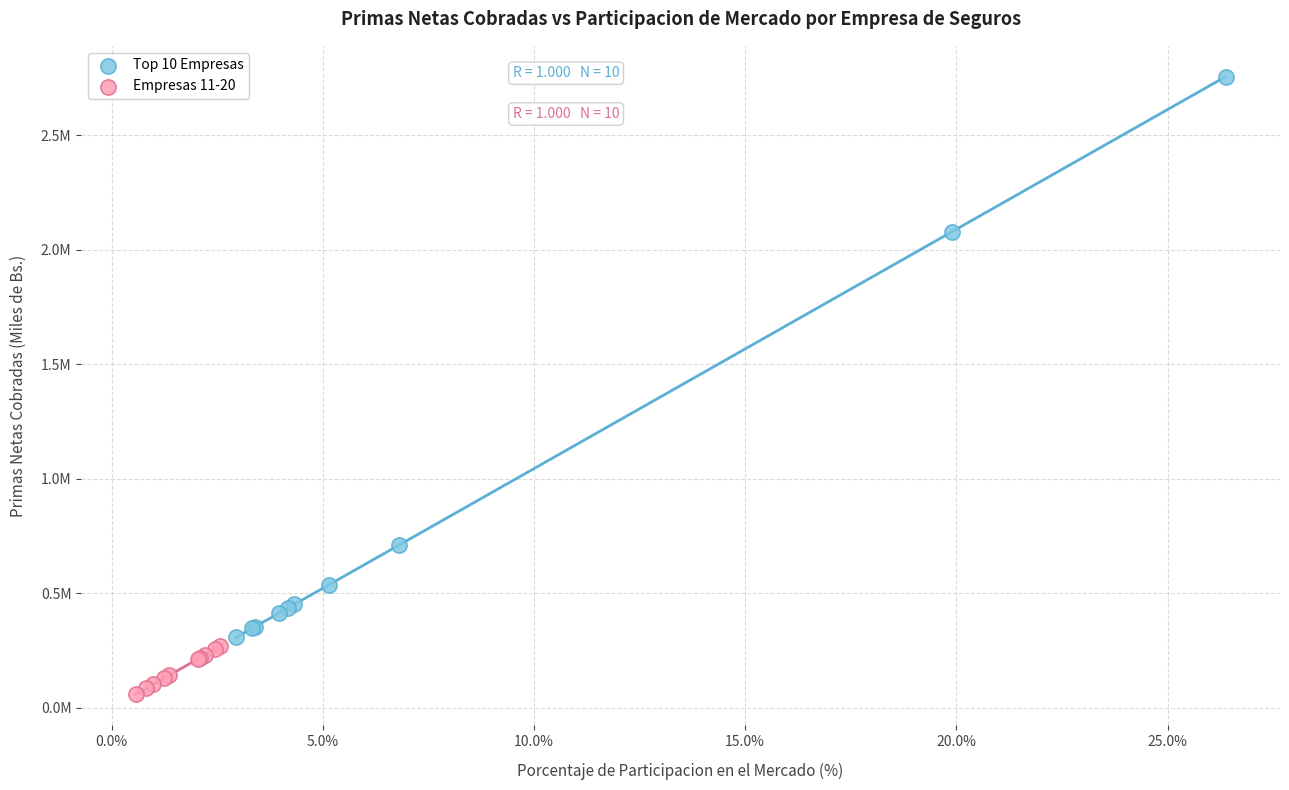

What are all the series names shown in the legend?

Top 10 Empresas, Empresas 11-20